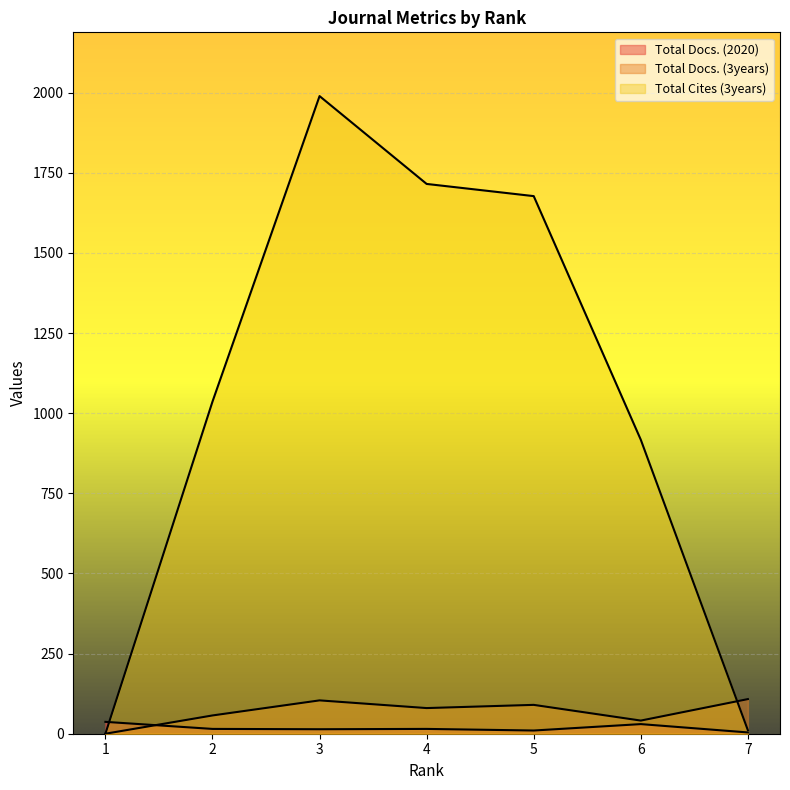

Where is the first local maximum for Total Docs. (3years)?

3